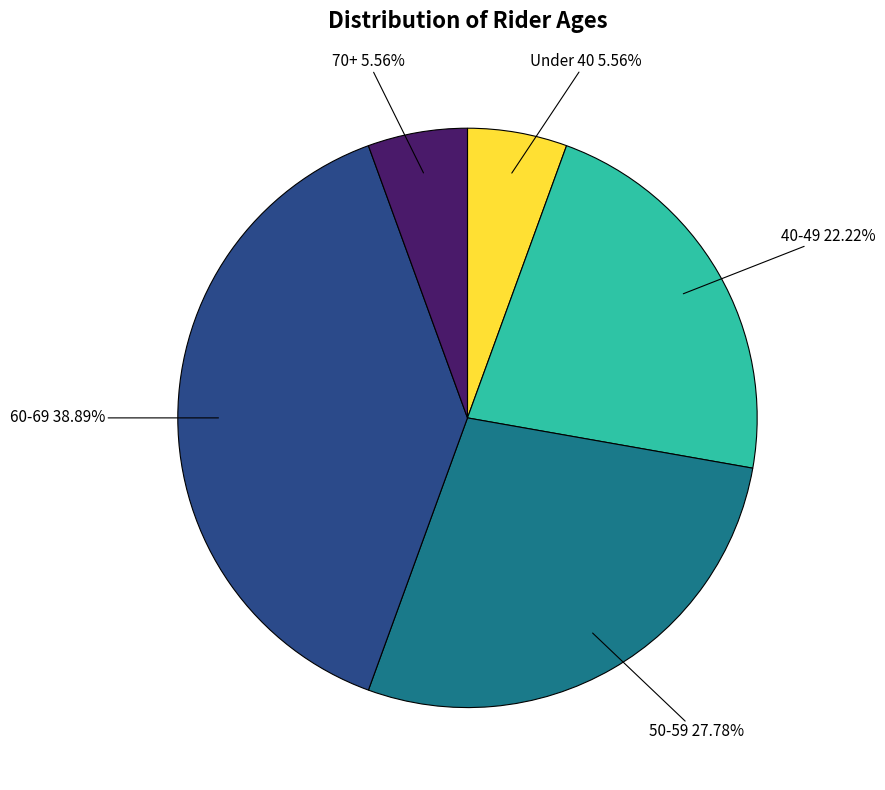

Approximately how many times larger is the value at 60-69 compared to 70+?

7.0